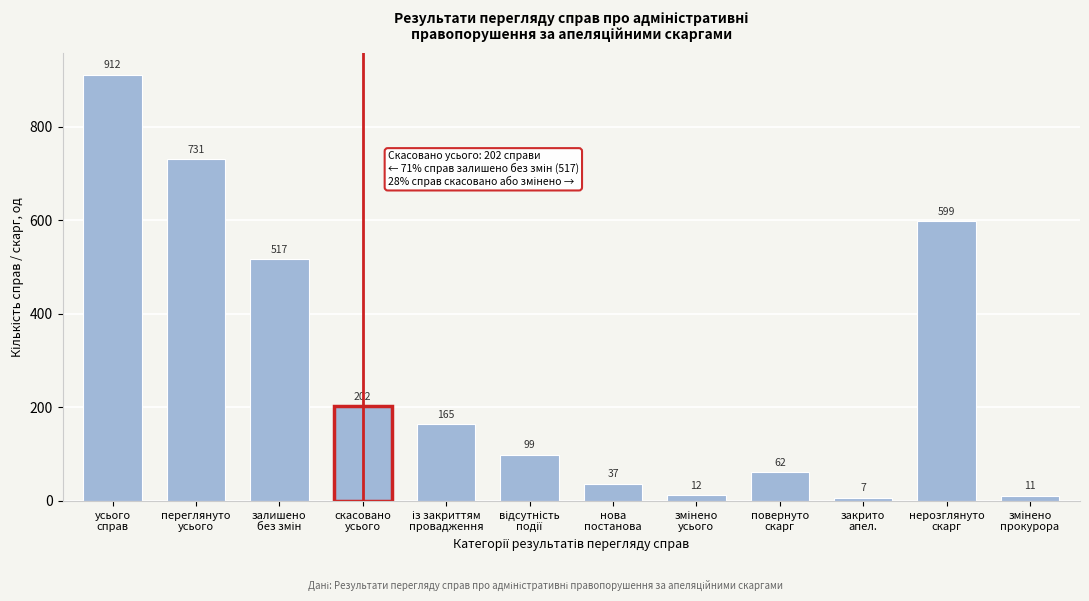

Reading left to right, extract all data points from this chart.

912	731	517	202	165	99	37	12	62	7	599	11